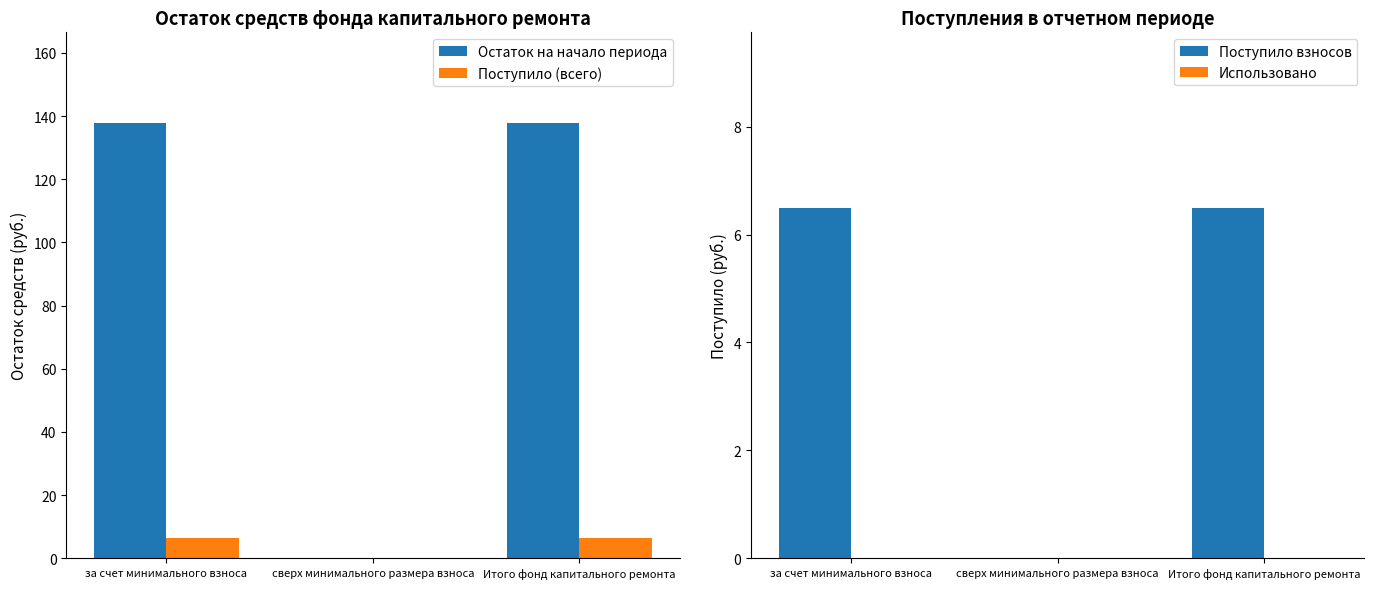

The value of Поступило (всего) at за счет минимального взноса is 6.5. True or false?

True